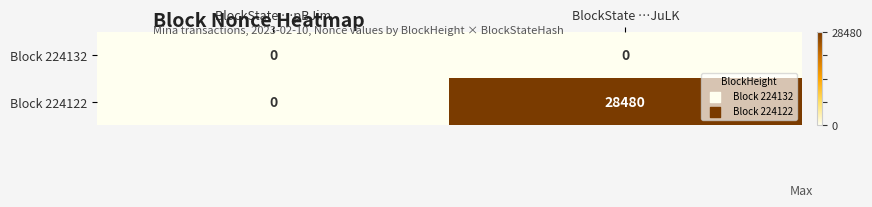

Between BlockState …pBJim and BlockState …JuLK, which series saw the biggest shift?

Block 224122